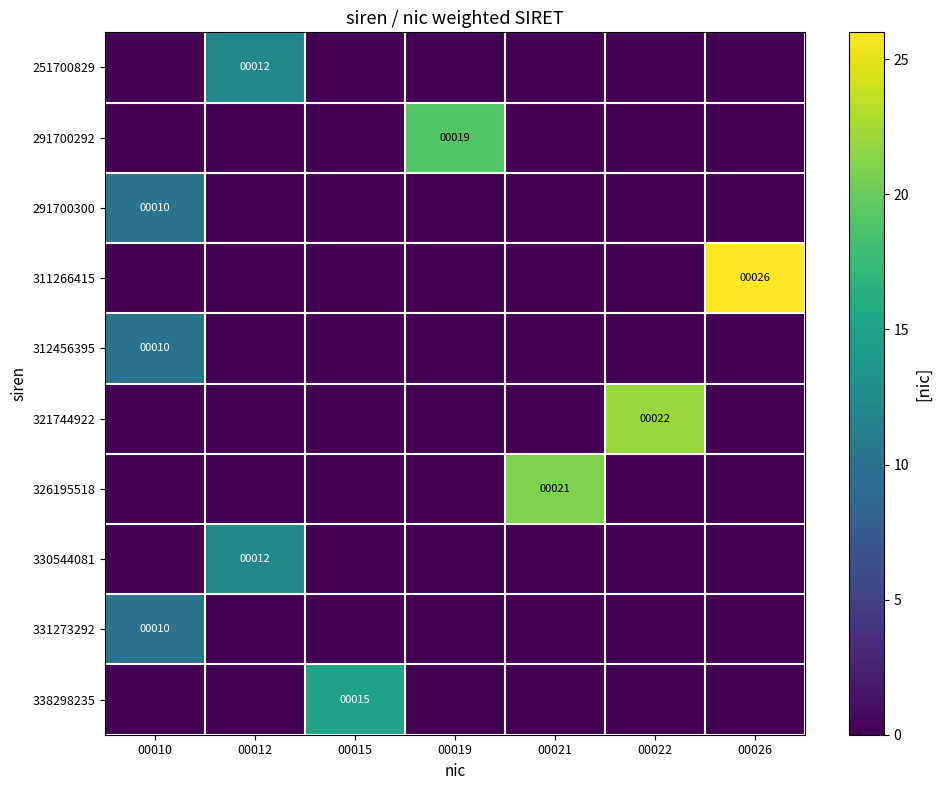

Rank the series at 00019 from lowest to highest value.

251700829, 291700300, 311266415, 312456395, 321744922, 326195518, 330544081, 331273292, 338298235, 291700292